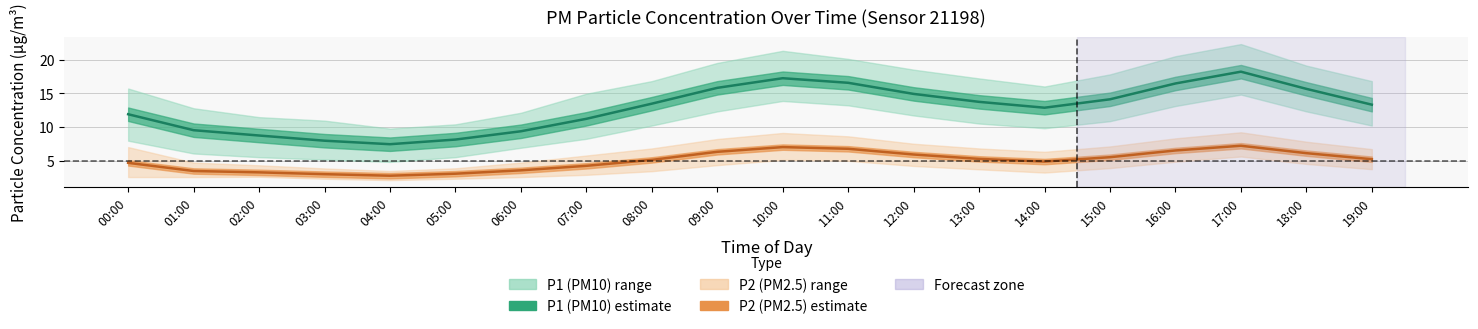

What is the label of the 13th point from the left?

12:00